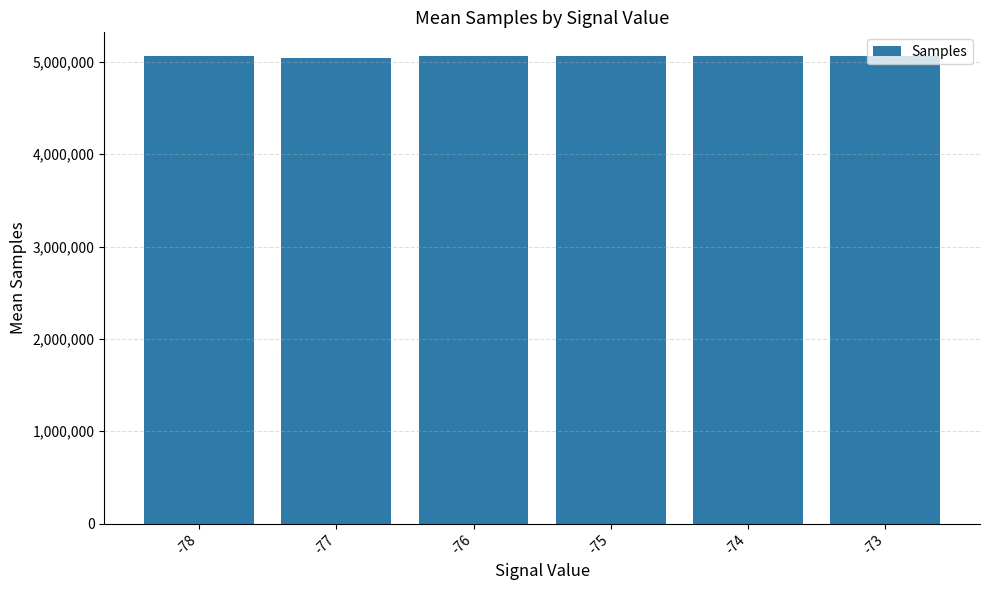

Are the bars grouped side by side (vs. stacked)?

No